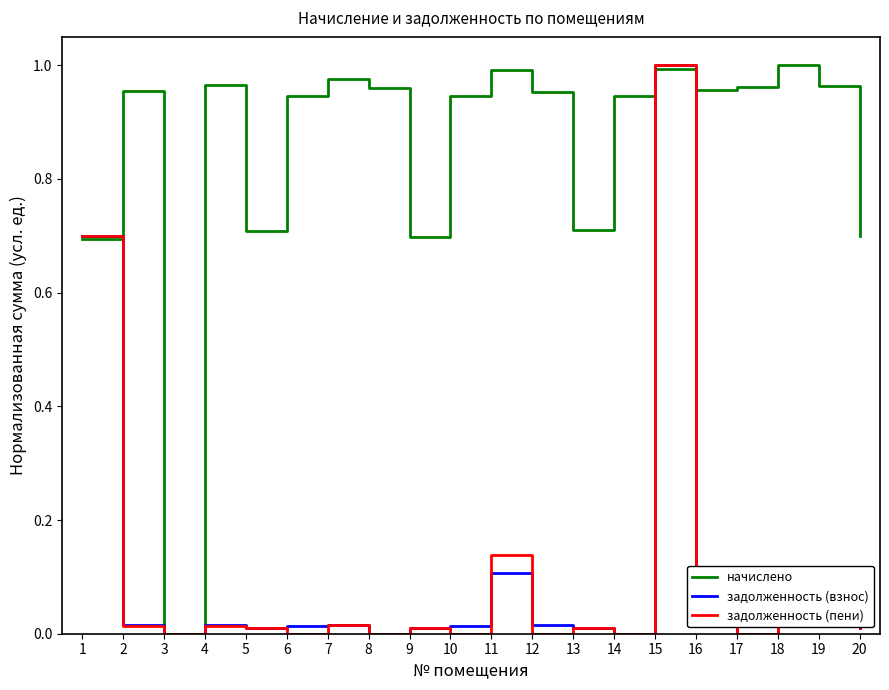

Is this an area chart (filled region under the line)?

No